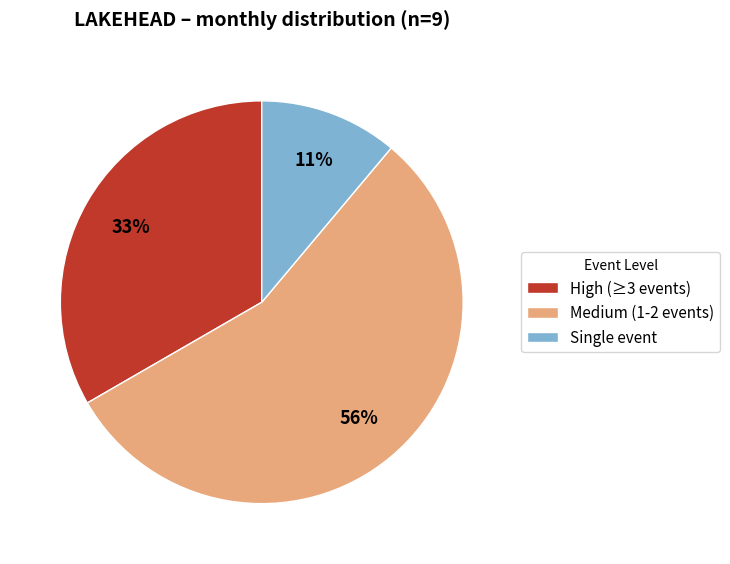

How many segments does this pie chart have?

3